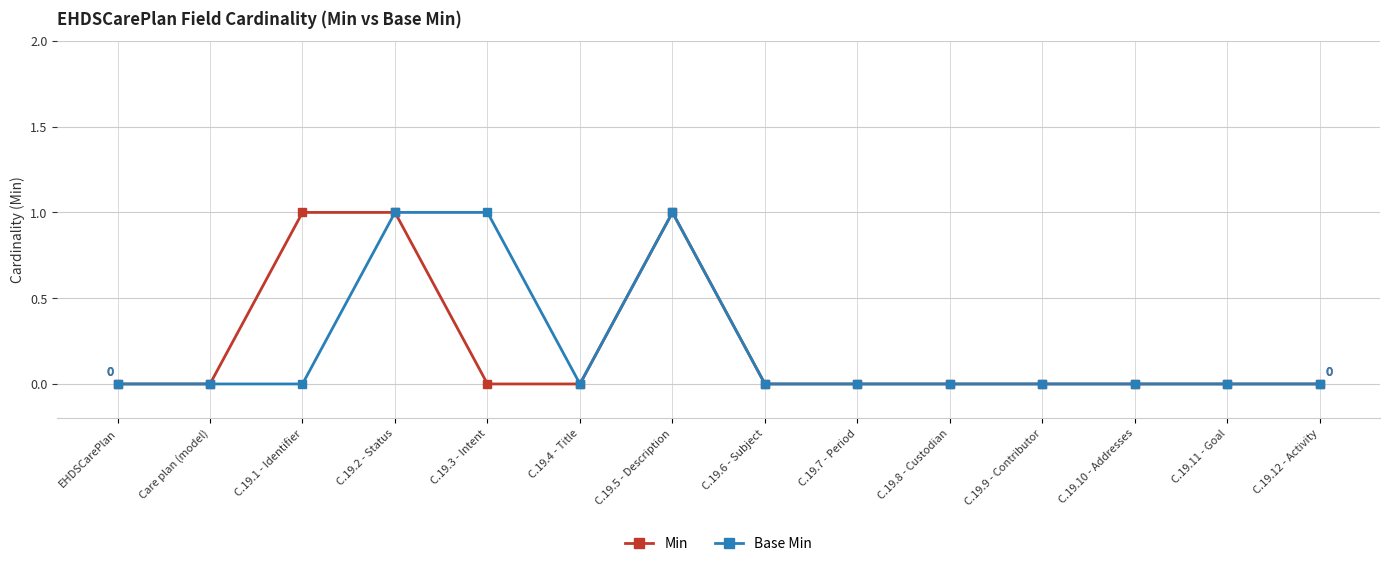

Which series changed the most between C.19.1 - Identifier and C.19.8 - Custodian?

Min